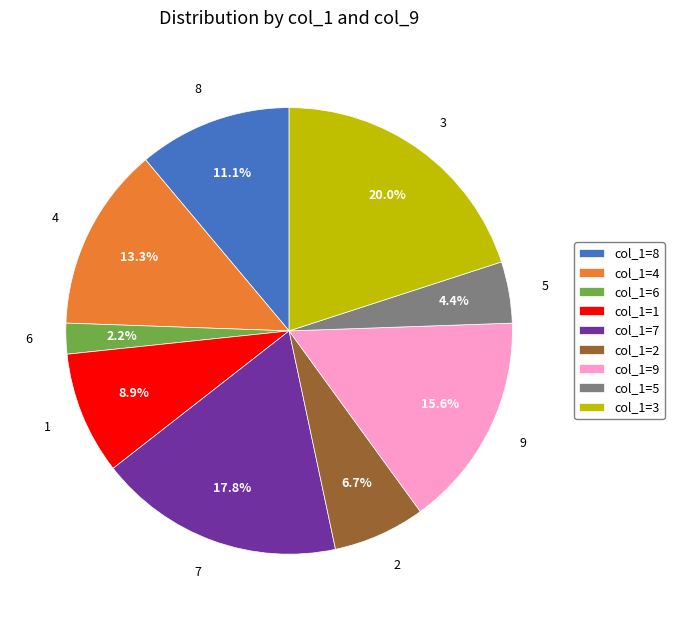

Which category has the biggest portion of the pie?

3